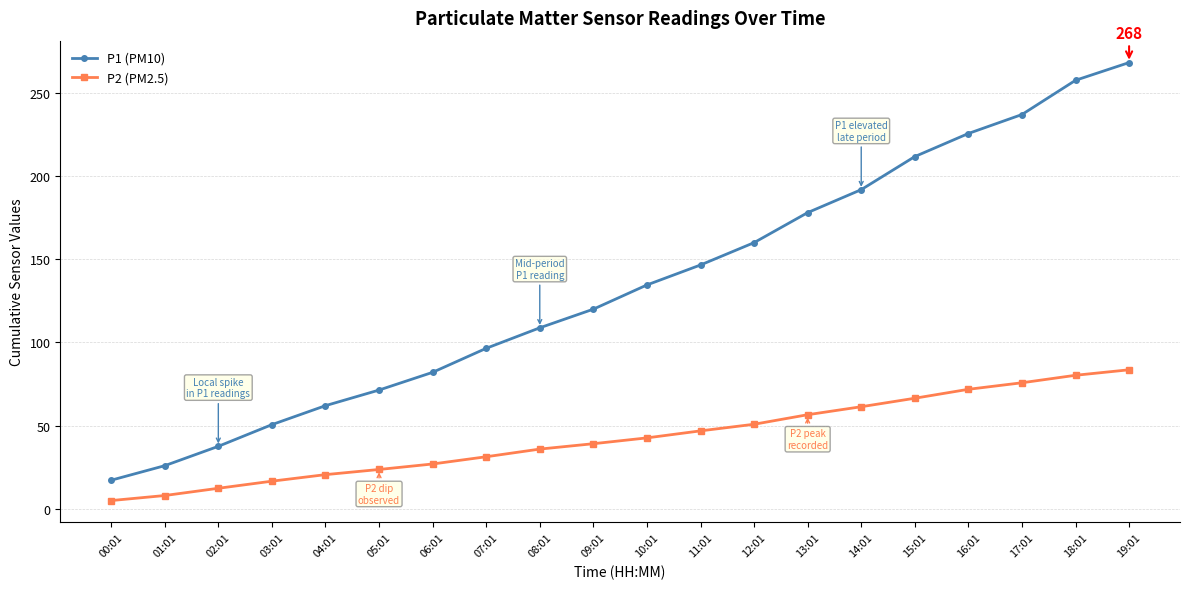

What value does the P1 (PM10) series have at 15:01?

211.7